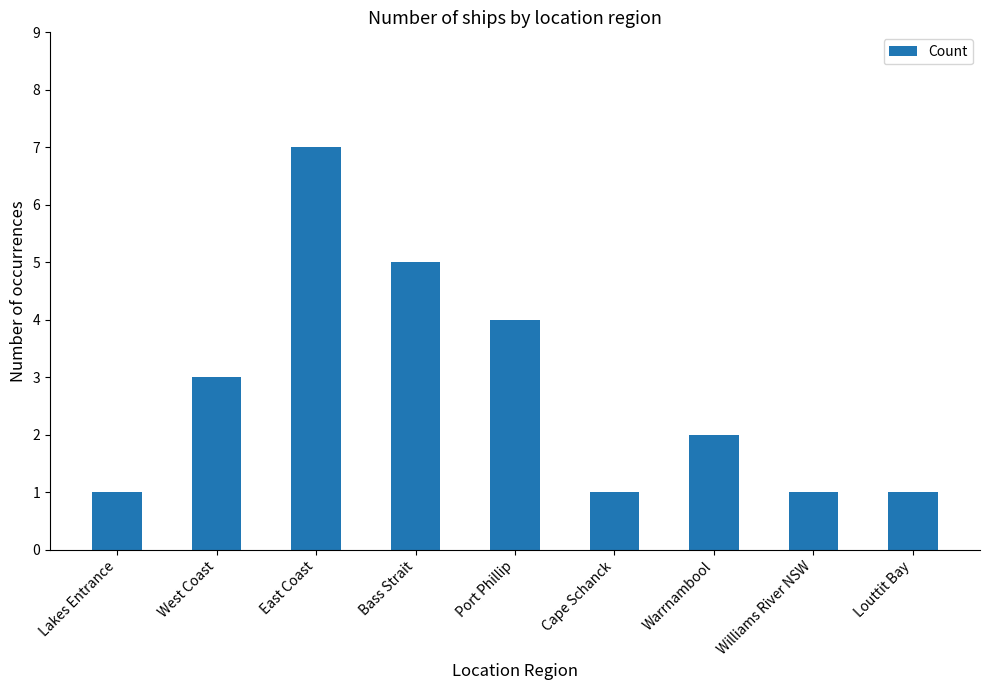

The value at Warrnambool is 2. True or false?

True